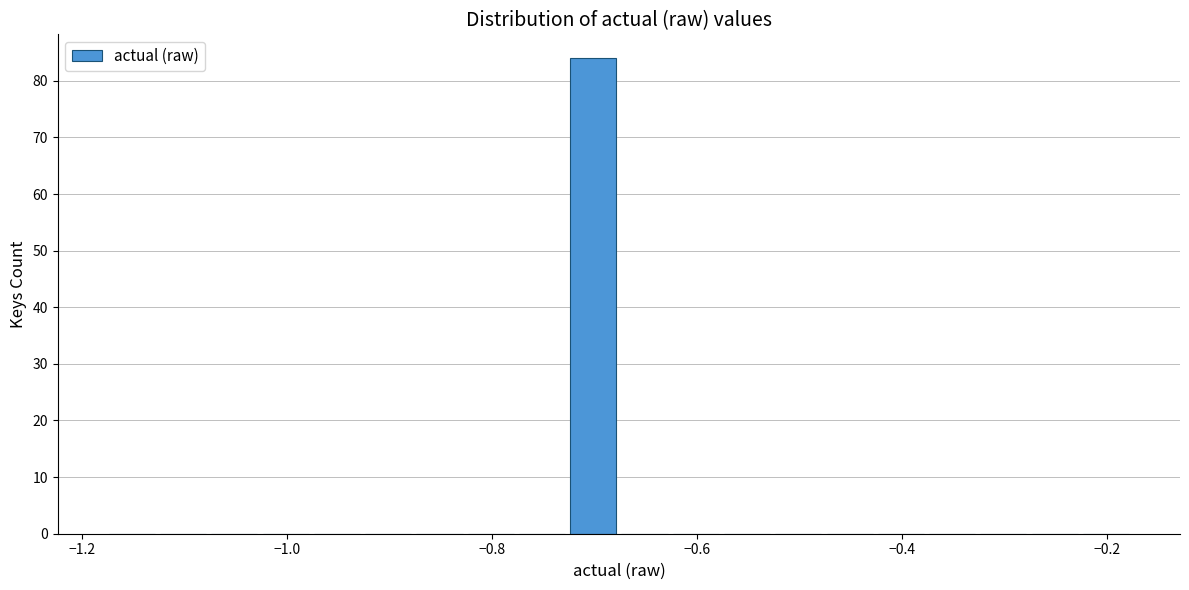

Around what value on the x-axis is the tallest bar? Give the approximate position of its centre, as read against the axis.

-0.70